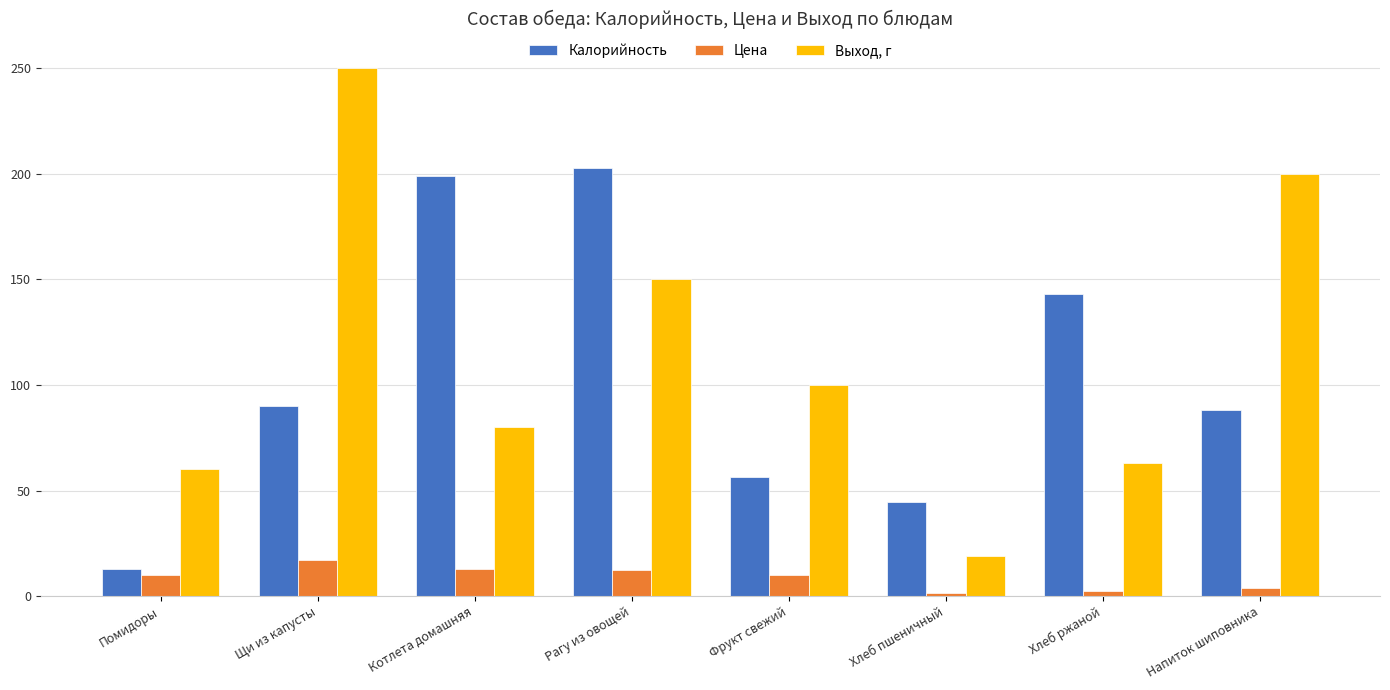

Which series has the widest spread of values?

Выход, г